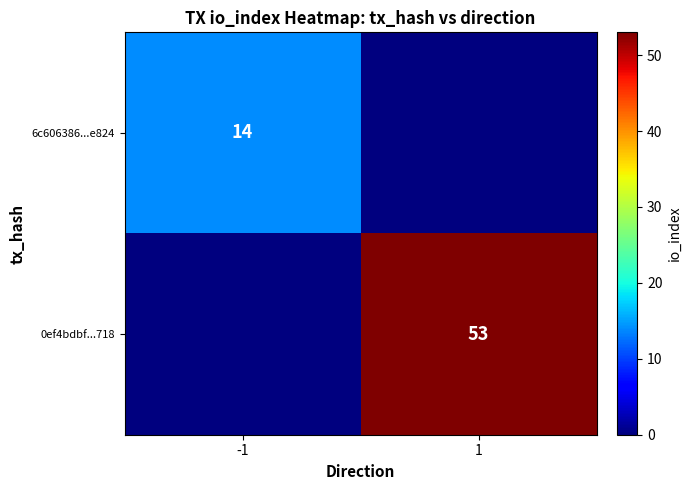

The 0ef4bdbf...718 series shows 53 at 1. True or false?

True